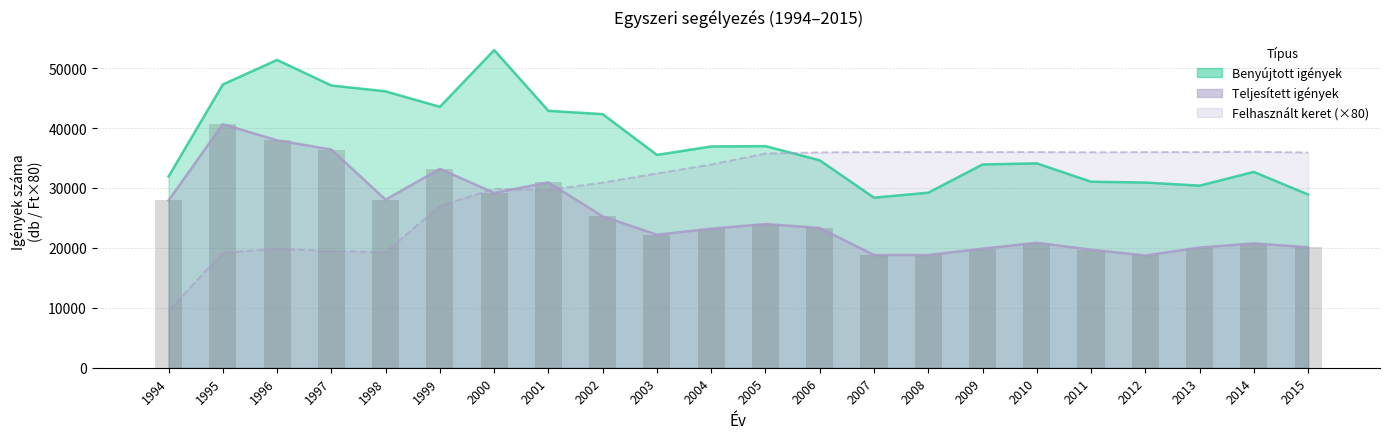

Which series changed the most between 2005 and 2012?

Benyujtott